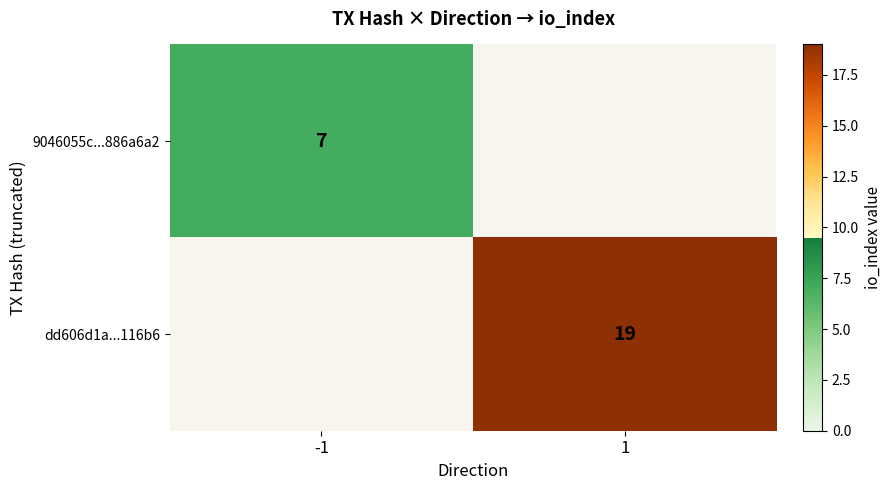

Is the value of dd606d1a...116b6 at 1 greater than the value of 9046055c...886a6a2 at -1?

Yes